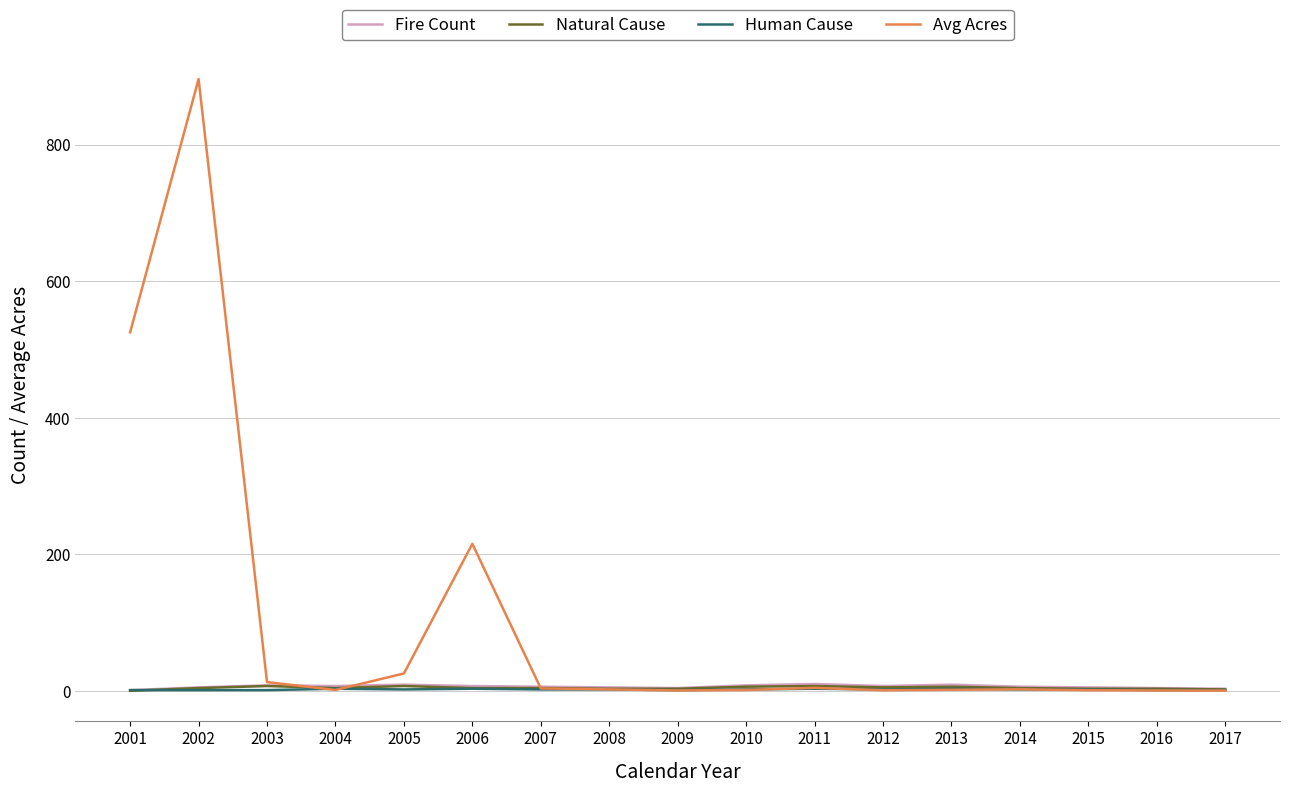

At which category is the sum across all series the highest?

2002